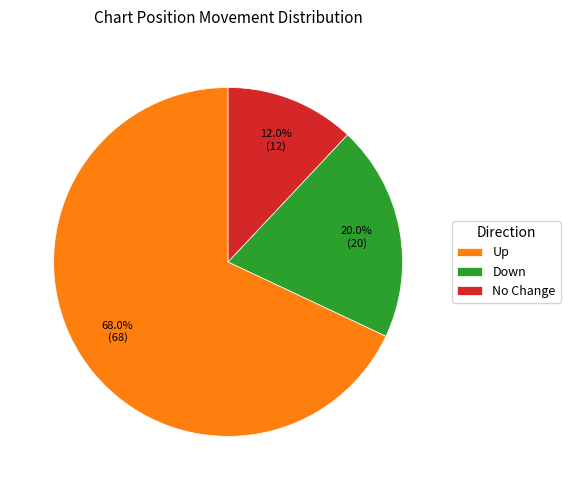

Rank the categories by value from lowest to highest.

No Change, Down, Up